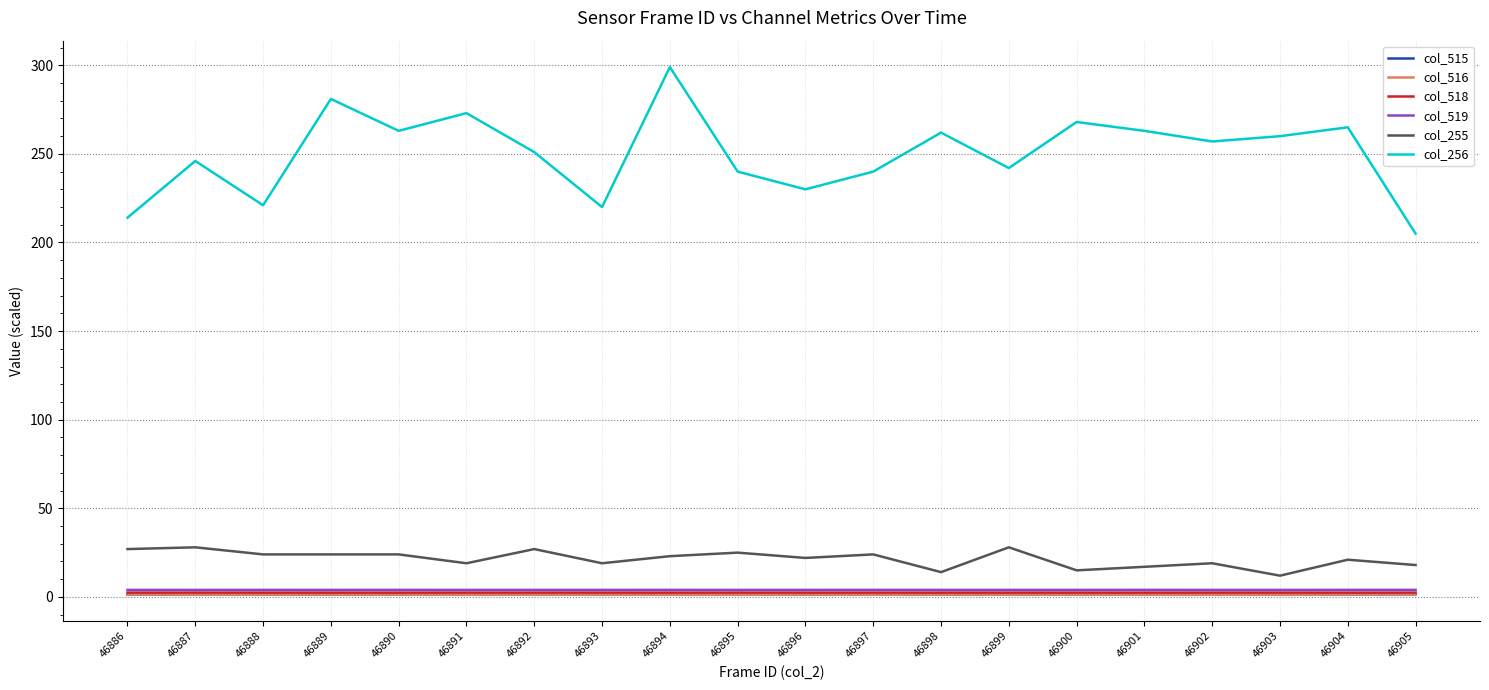

True or false: col_516 and col_255 cross at least once.

False